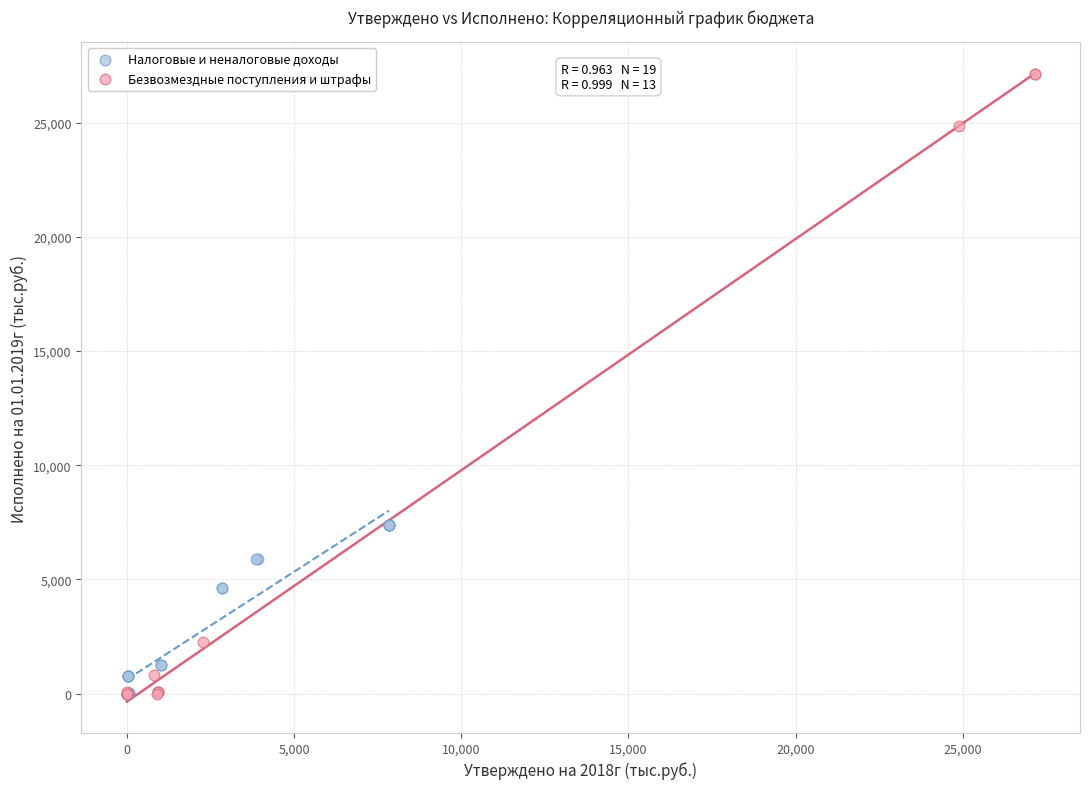

Which series reaches the maximum Y coordinate?

Безвозмездные поступления и штрафы